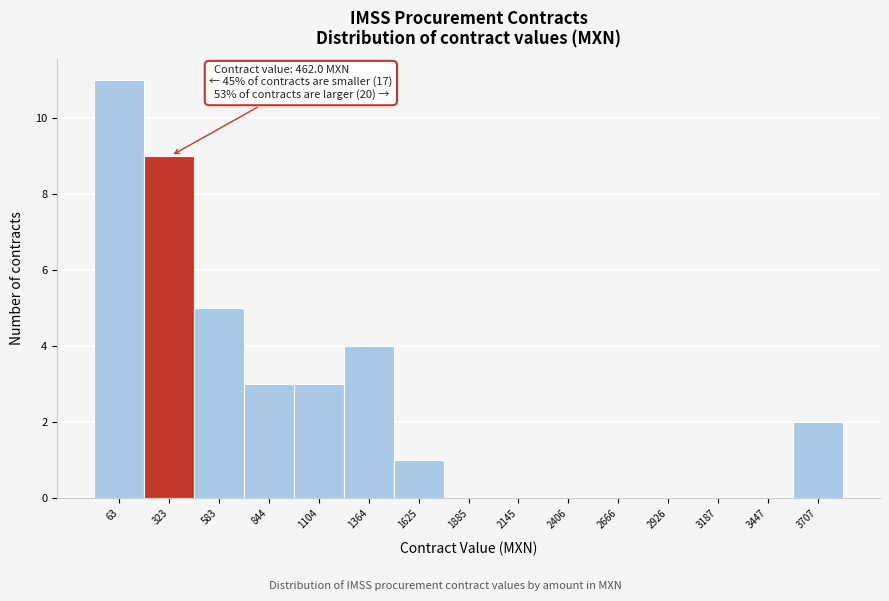

Reading left to right, list all the values displayed in this chart.

63=11	323=9	583=5	844=3	1104=3	1364=4	1625=1	1885=0	2145=0	2406=0	2666=0	2926=0	3187=0	3447=0	3707=2